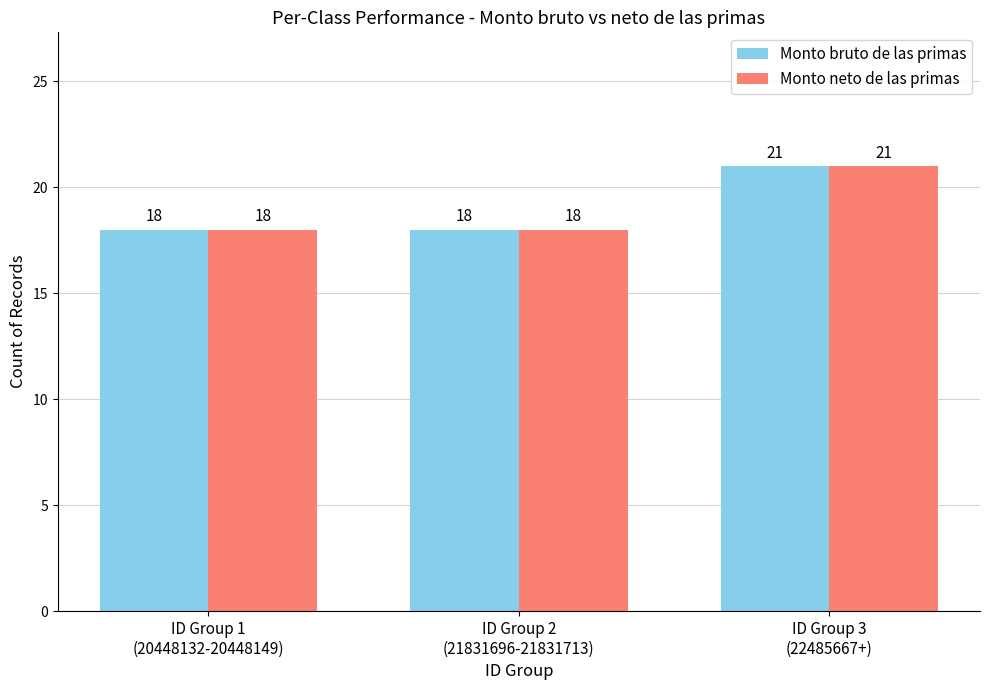

Is the value of Monto bruto de las primas at ID Group 2
(21831696-21831713) greater than the value of Monto neto de las primas at ID Group 3
(22485667+)?

No